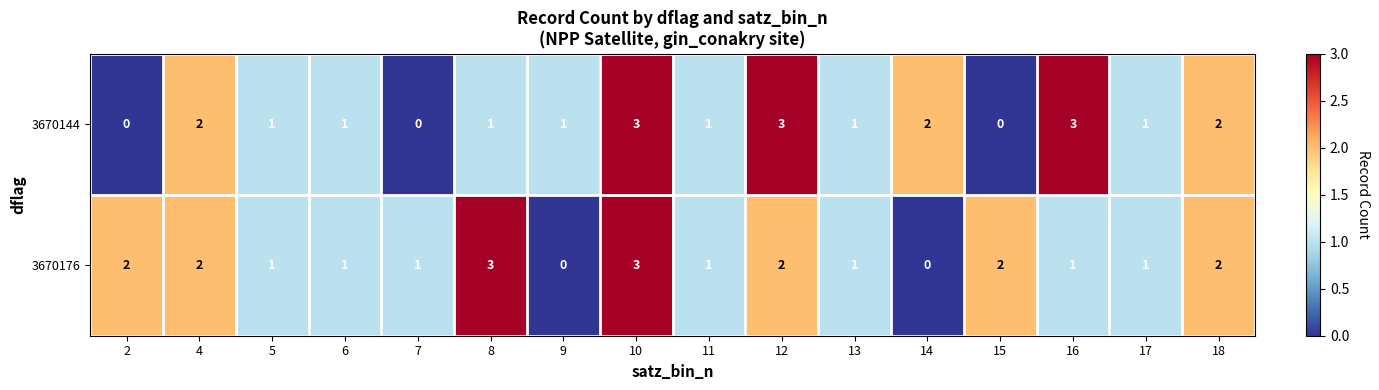

Which series has the largest total across all categories?

3670176